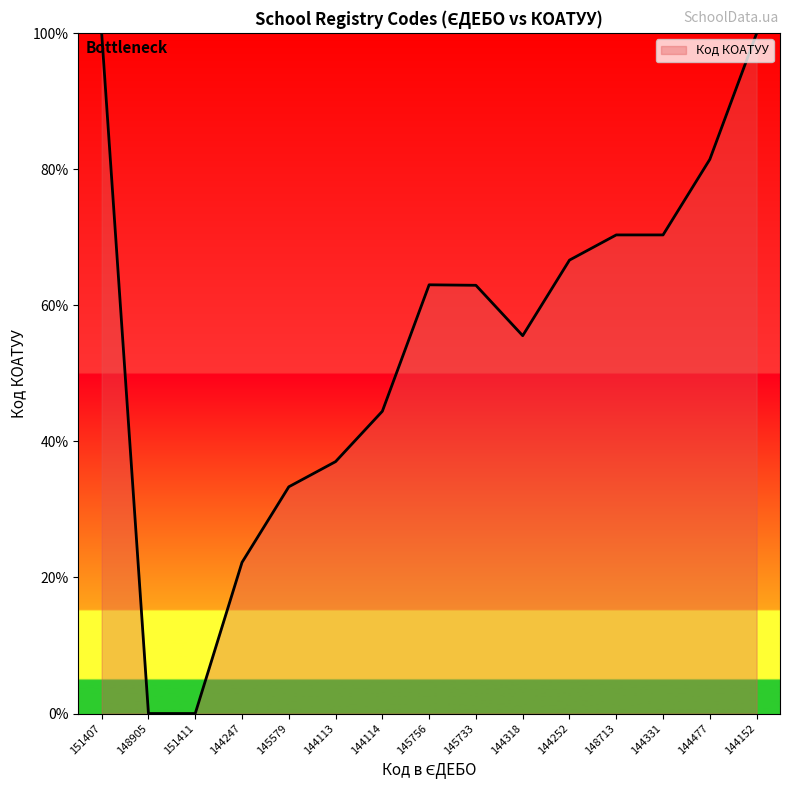

What is the ratio of the value at 144113 to the value at 144152?

0.4